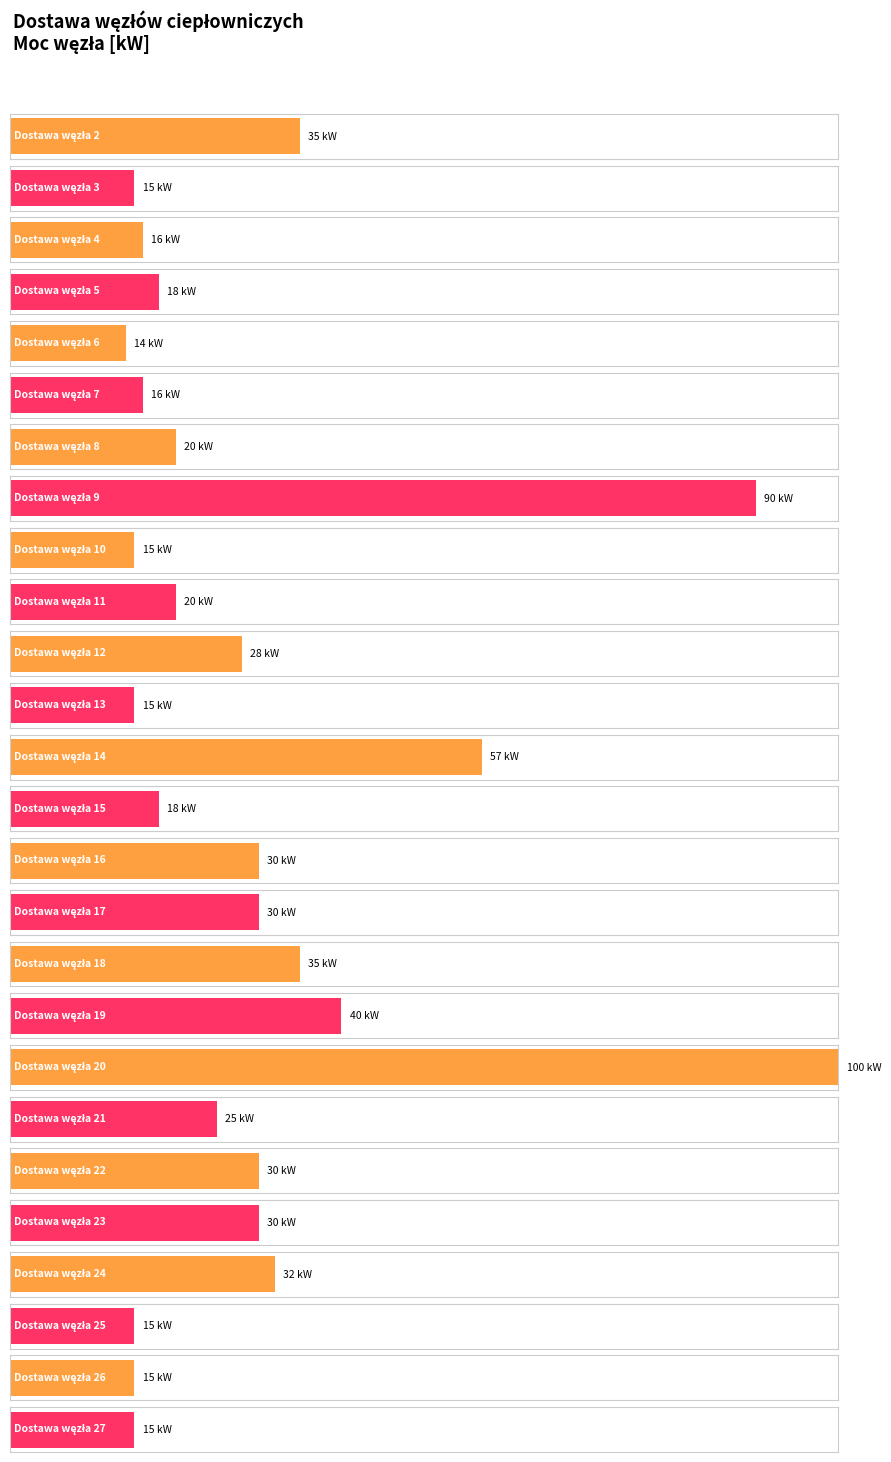

What is the average value?

30